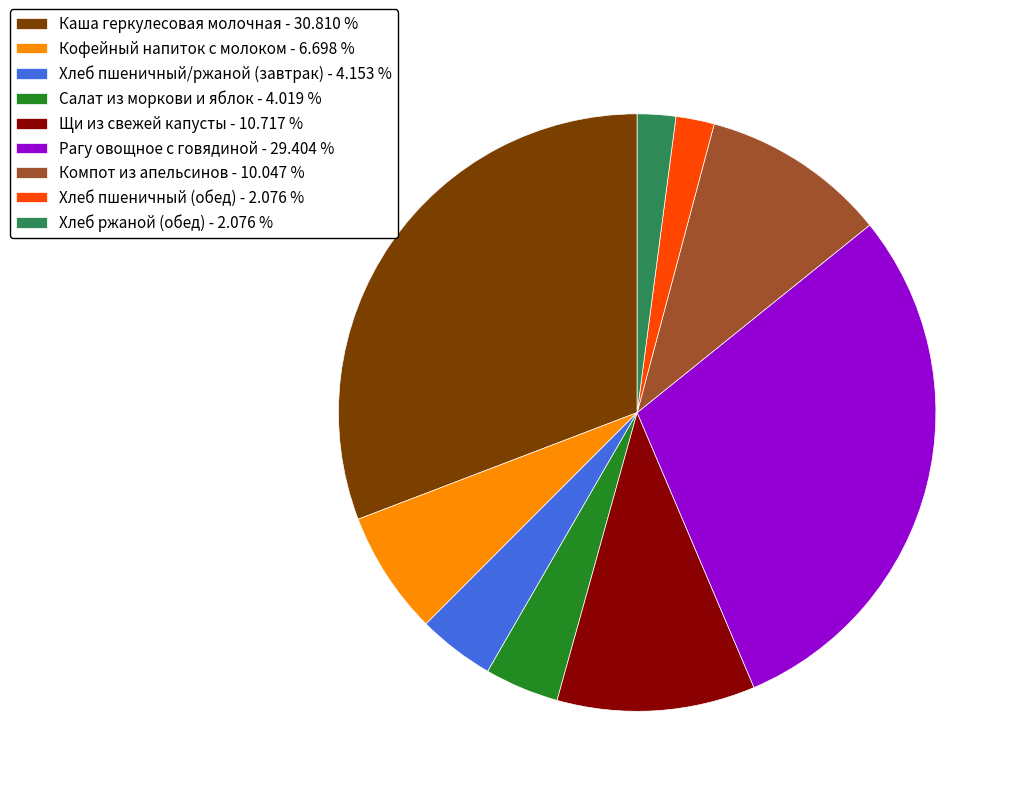

The Каша геркулесовая молочная slice represents 31% of the pie. True or false?

True